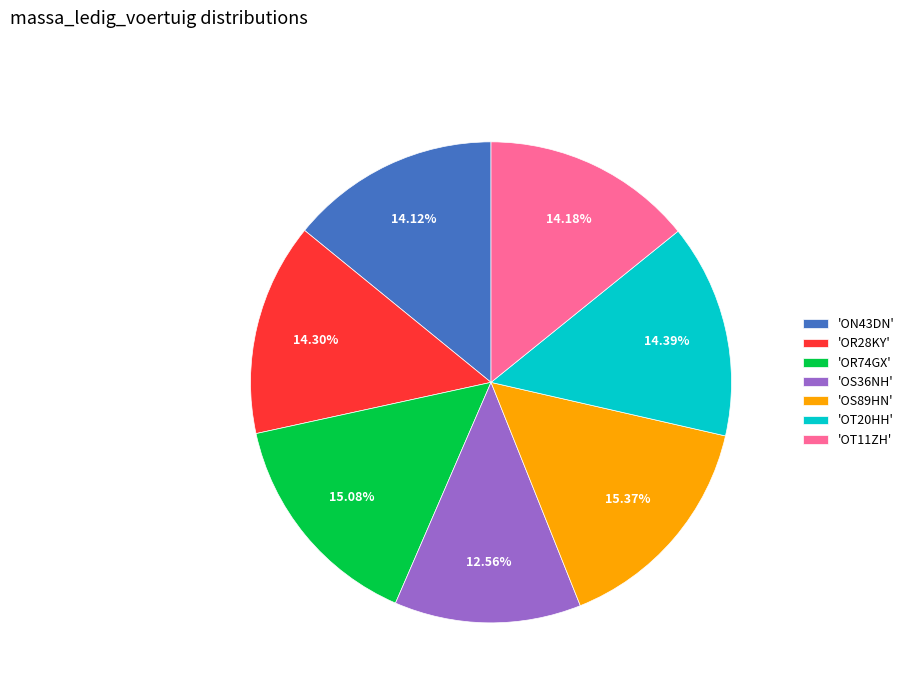

What is the smallest slice in the pie chart?

'OS36NH'